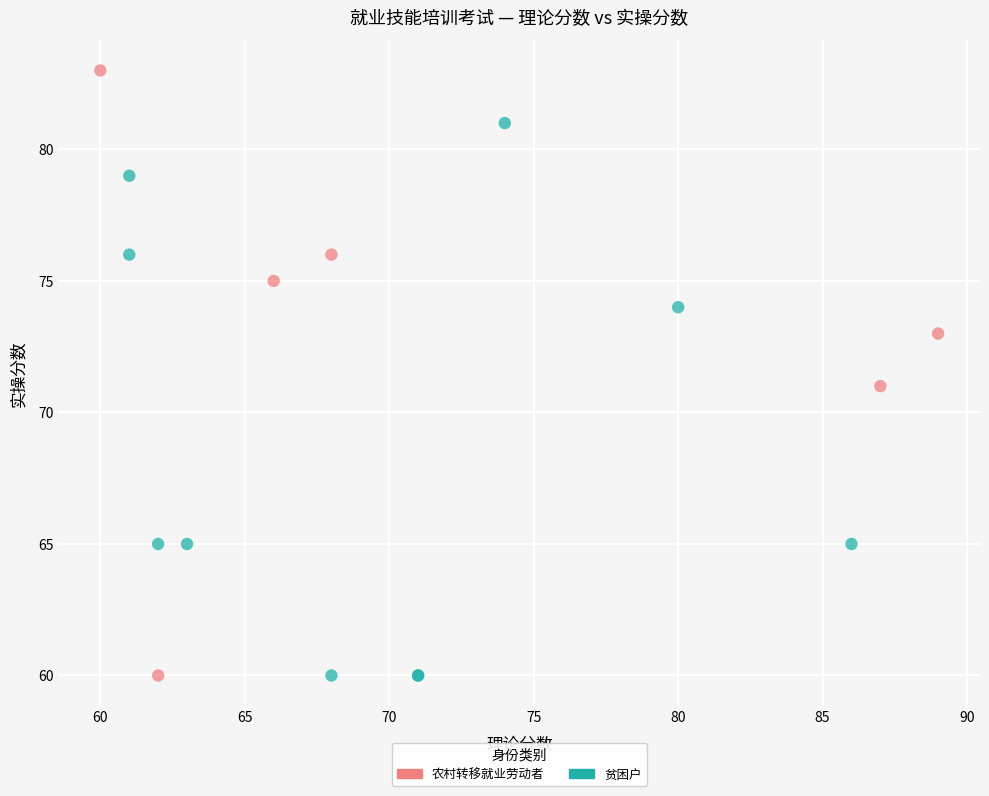

Which series has the widest spread of Y values?

农村转移就业劳动者